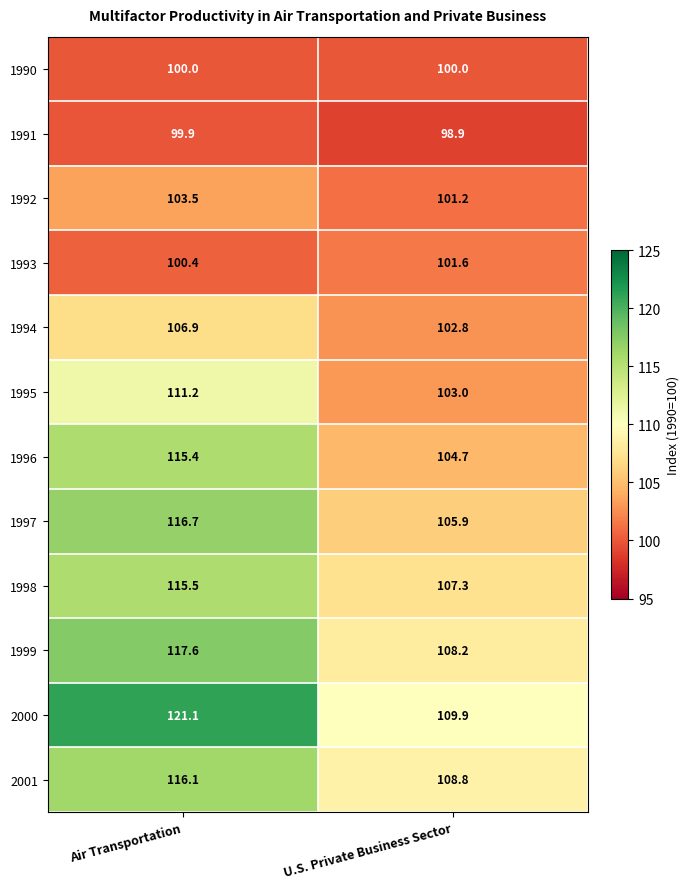

Where does the 1992 series first go above 103?

Air Transportation